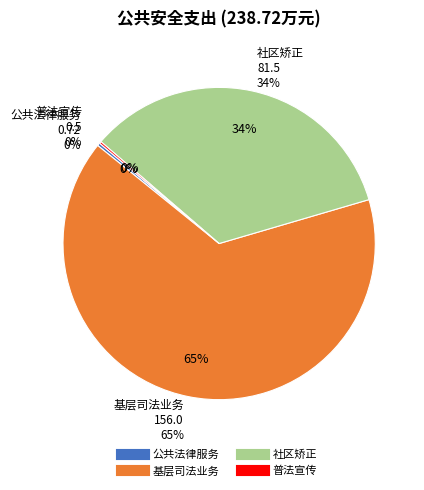

How many slices are in this pie chart?

4